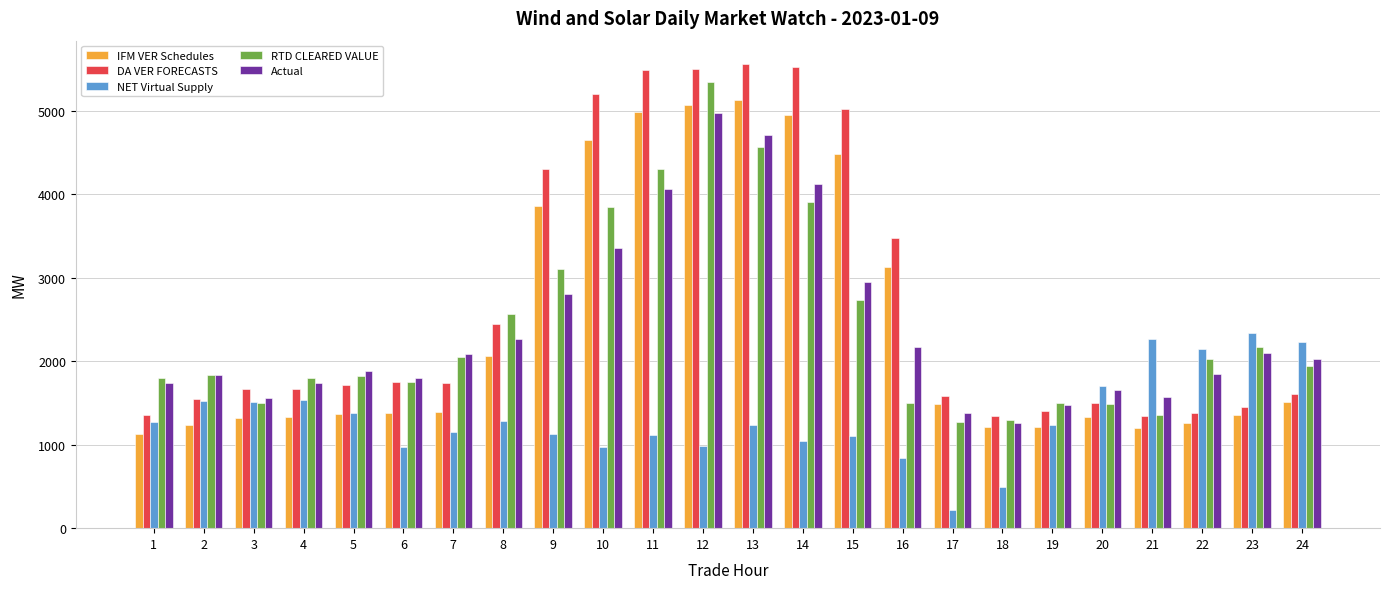

How many groups of bars are there?

24